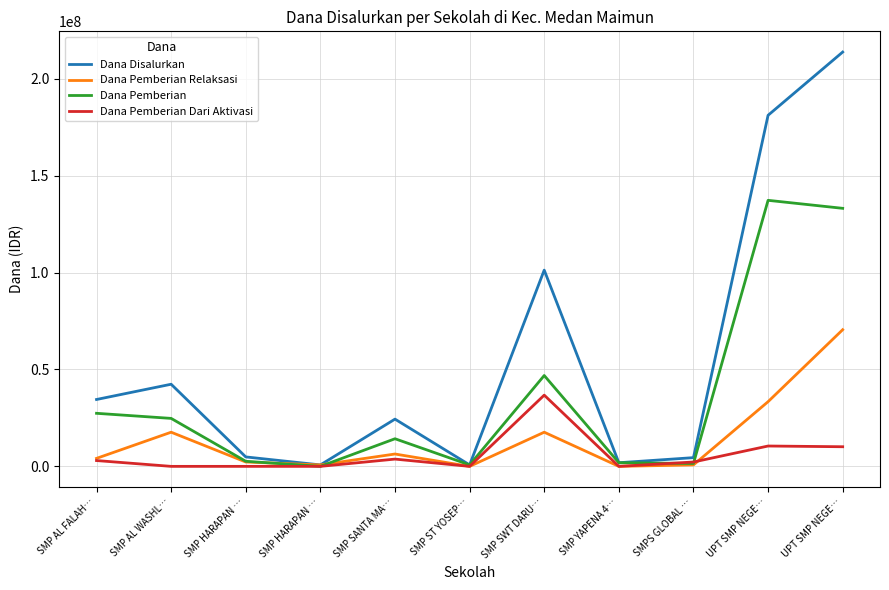

Reading left to right, transcribe all the data shown in this chart.

Dana Disalurkan: 34500000	42375000	4875000	750000	24375000	750000	101250000	1875000	4500000	181125000	213750000
Dana Pemberian Relaksasi: 4125000	17625000	2250000	750000	6375000	0	17625000	0	750000	33375000	70500000
Dana Pemberian: 27375000	24750000	2625000	0	14250000	750000	46875000	1875000	1500000	137250000	133125000
Dana Pemberian Dari Aktivasi: 3000000	0	0	0	3750000	0	36750000	0	2250000	10500000	10125000